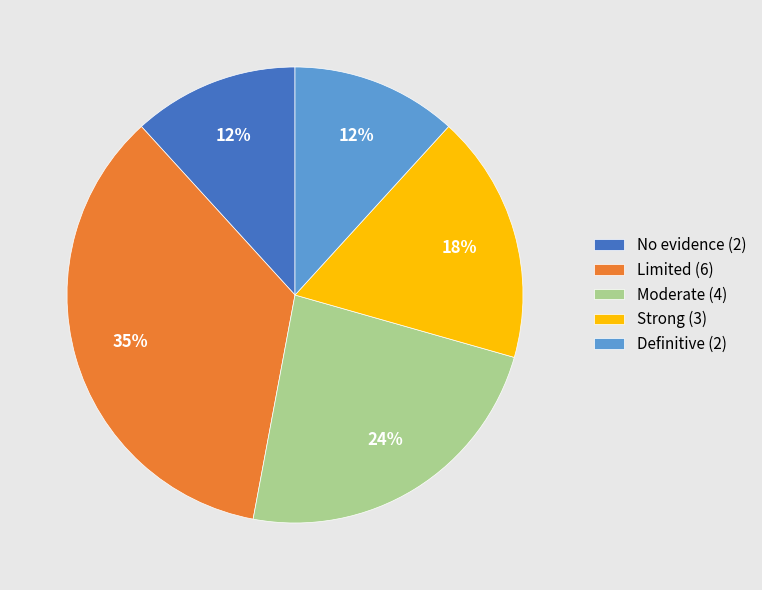

Which category has the biggest portion of the pie?

Limited